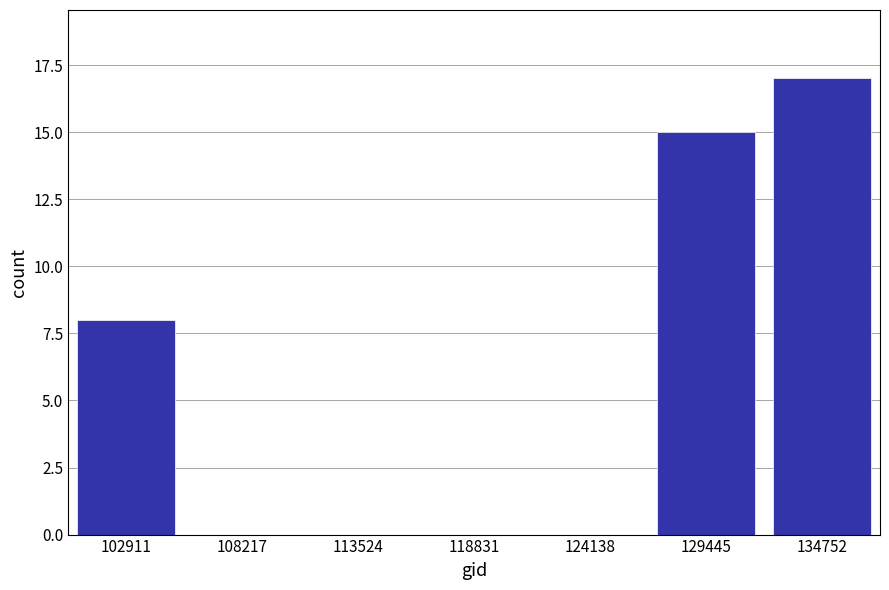

Reading right to left, what are all the values shown in this chart?

134752=17	129445=15	124138=0	118831=0	113524=0	108217=0	102911=8